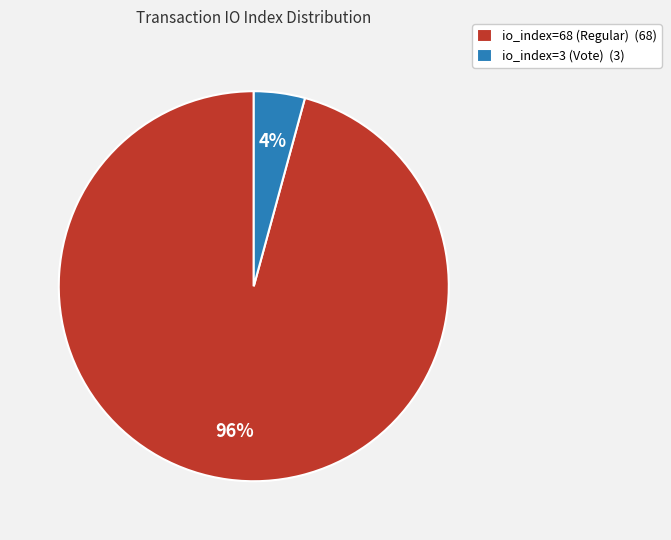

Is it true that io_index=68 (Regular) is 96% of the pie?

True